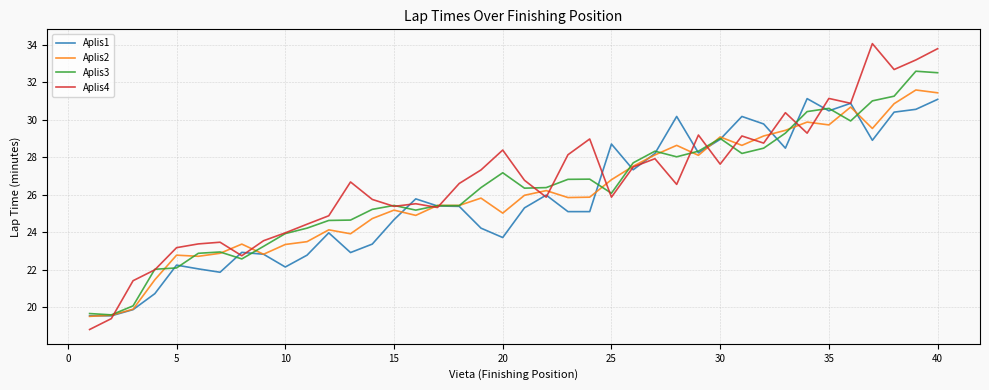

Which series has the largest total across all categories?

Aplis4